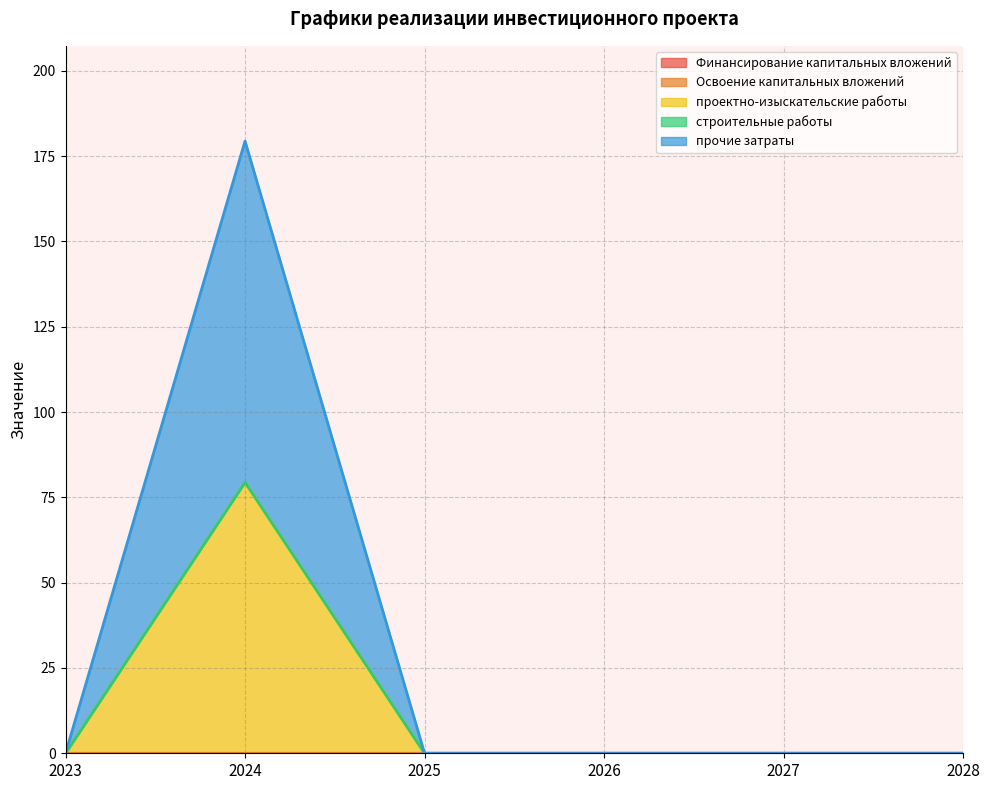

How many lines are shown in the chart?

5